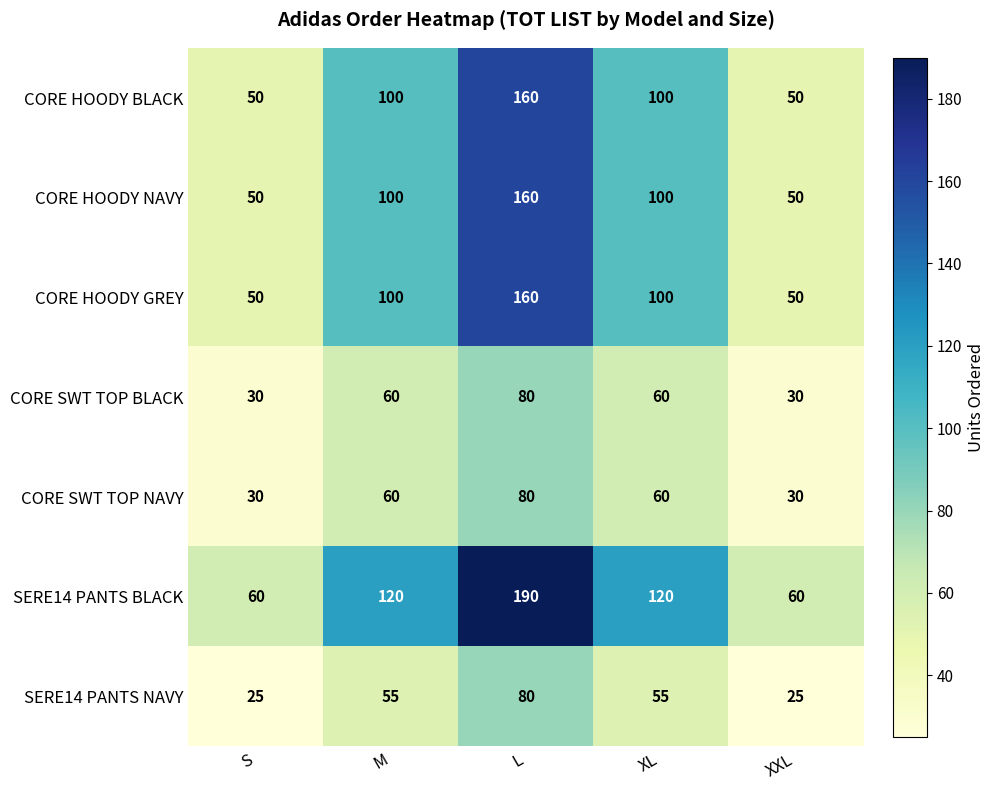

At how many categories does at least one series exceed 189?

1